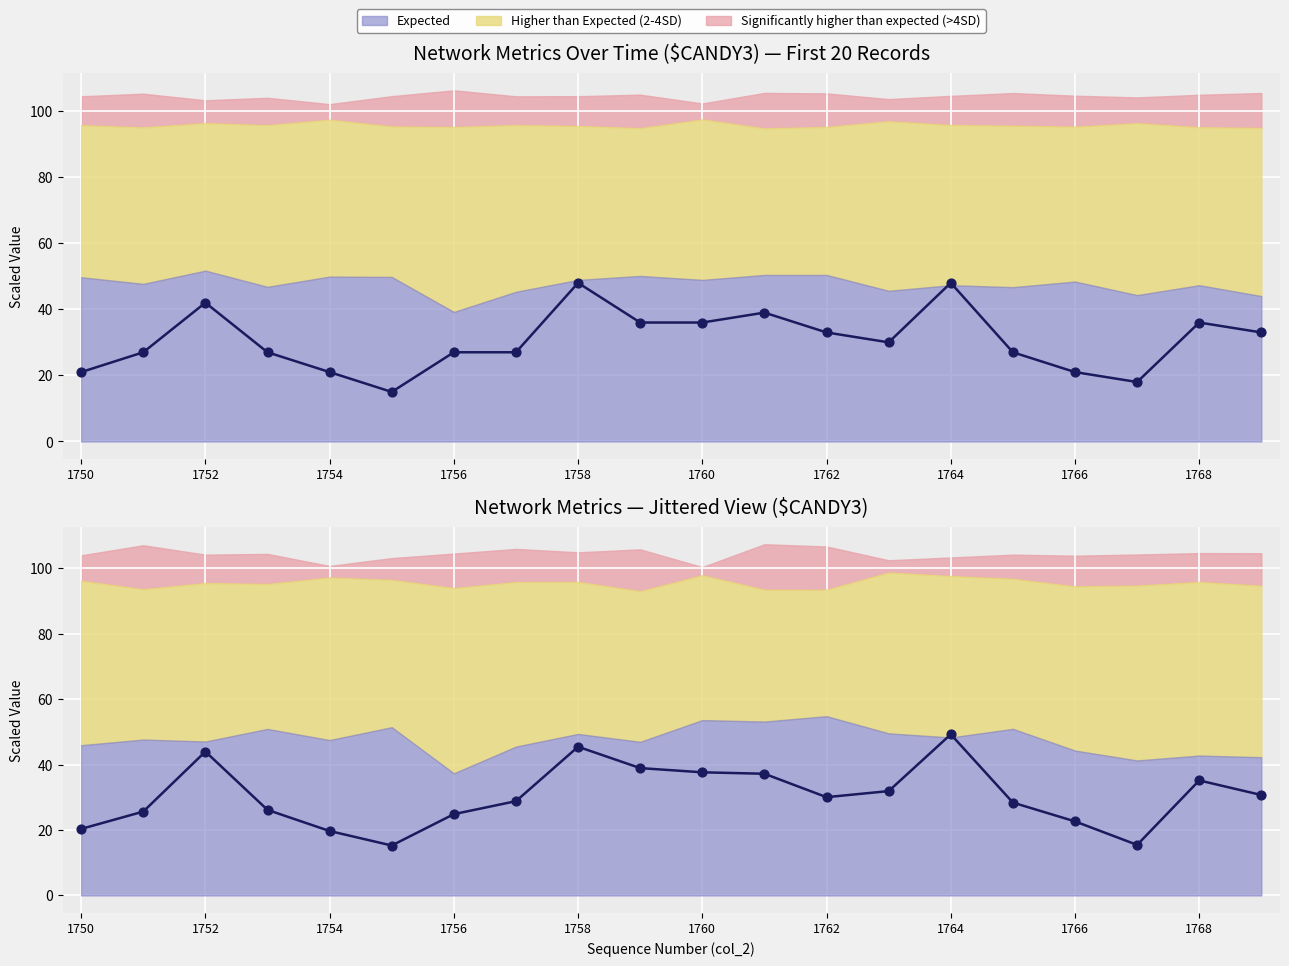

What is the ratio of the value at 13 to the value at 10?

0.8